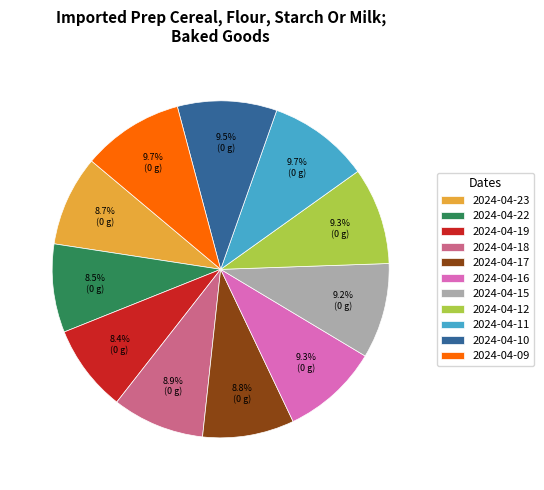

Combined, do 2024-04-18 and 2024-04-10 account for over 50%?

No